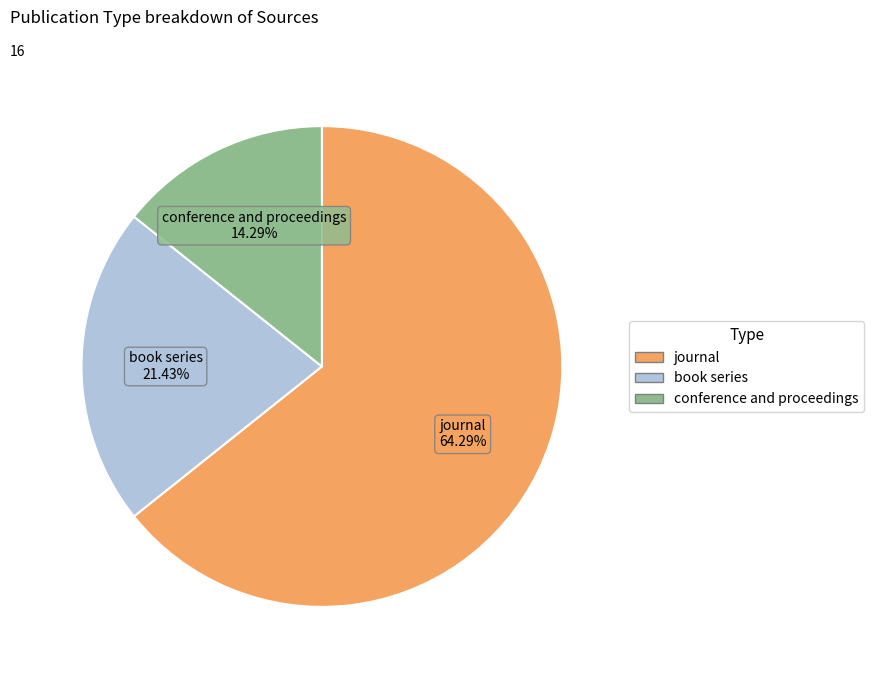

Between book series and conference and proceedings, which is larger?

book series